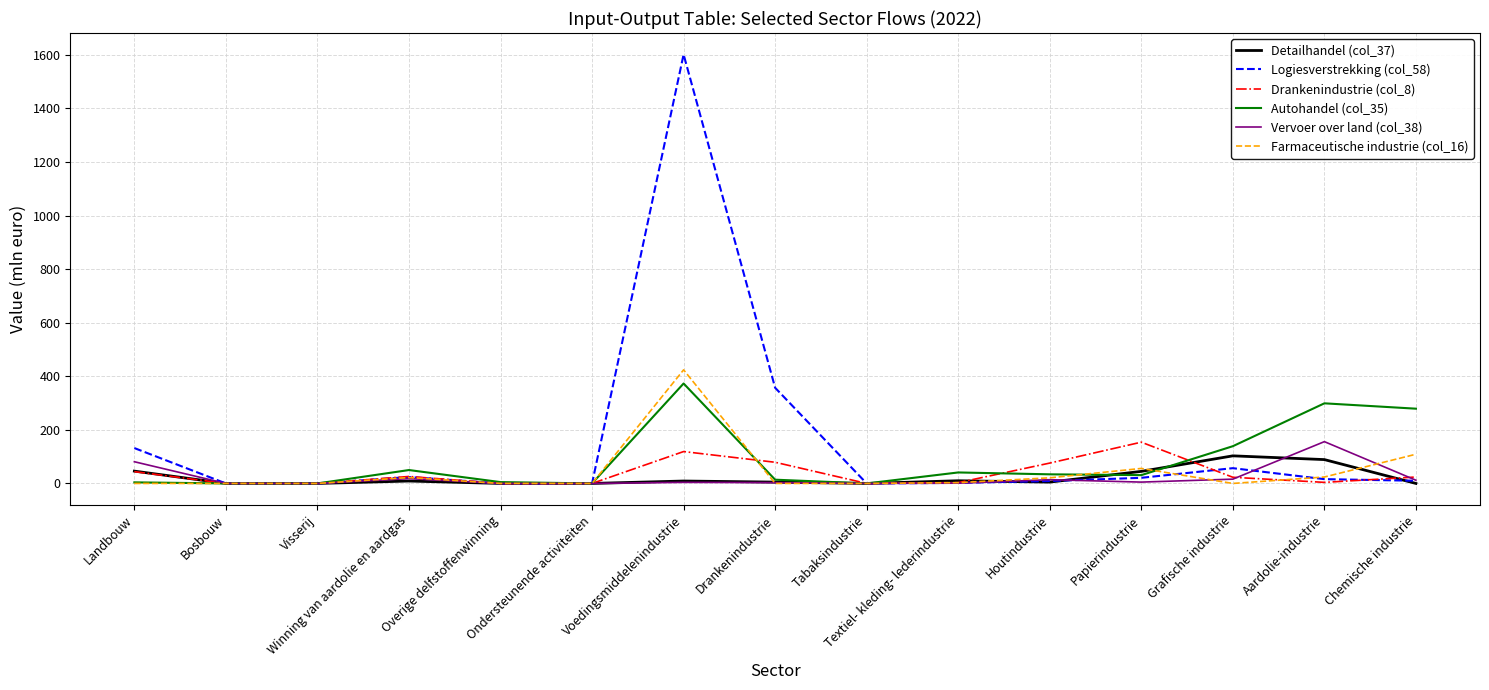

The Drankenindustrie (col_8) series shows 53 at Voedingsmiddelenindustrie. True or false?

False